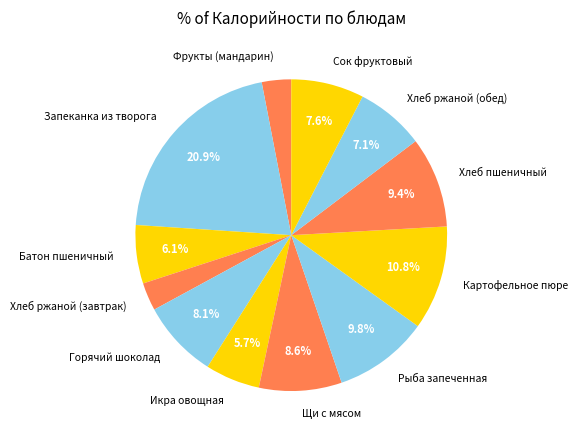

Which category has the biggest portion of the pie?

Запеканка из творога